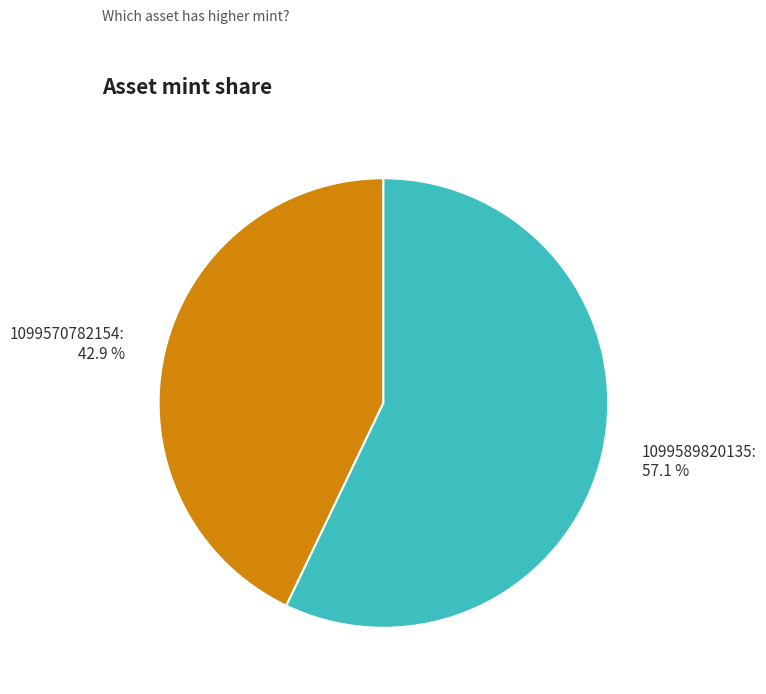

Is there any slice that represents more than half of the pie?

Yes